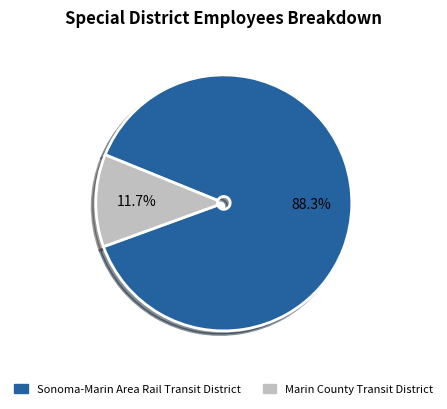

The Marin County Transit District slice represents 1% of the pie. True or false?

False